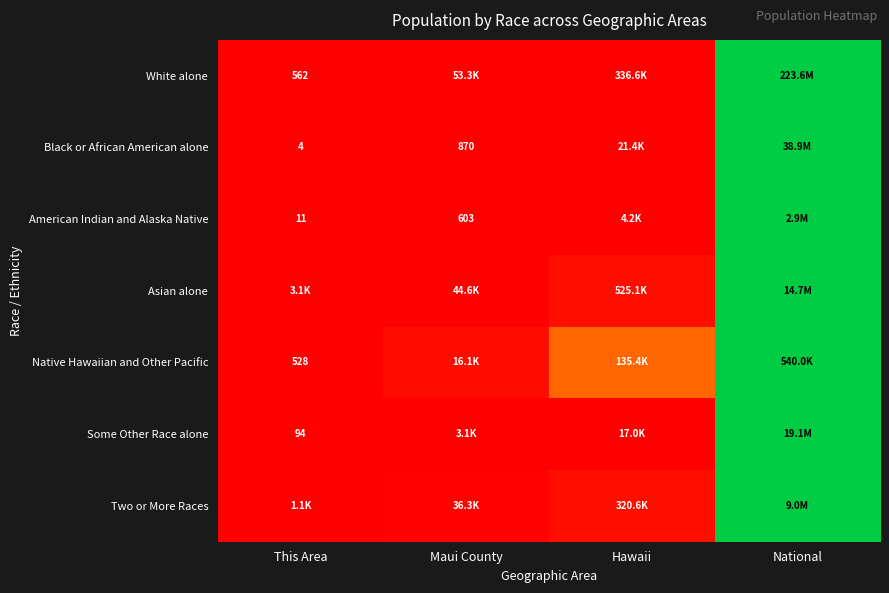

At how many categories does at least one series exceed 0?

3